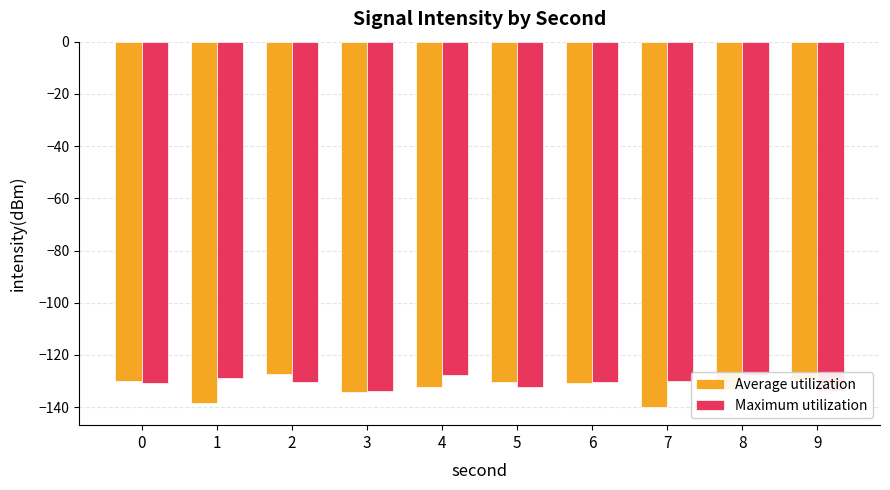

What is the difference between the second highest and minimum values in the Maximum utilization series?

6.1